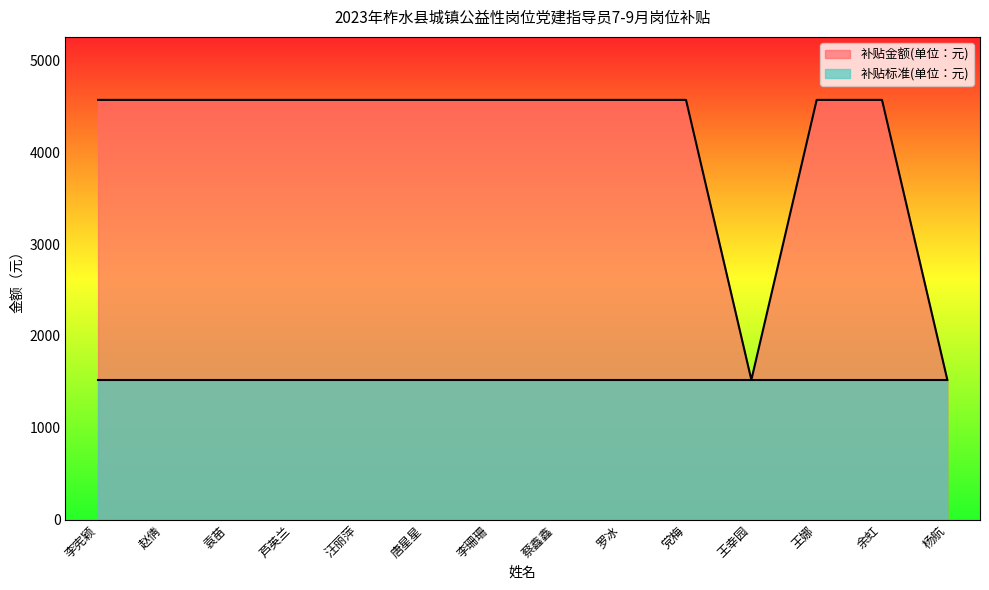

True or false: 补贴标准(单位：元) has a value of 915.6 at 芦英兰.

False